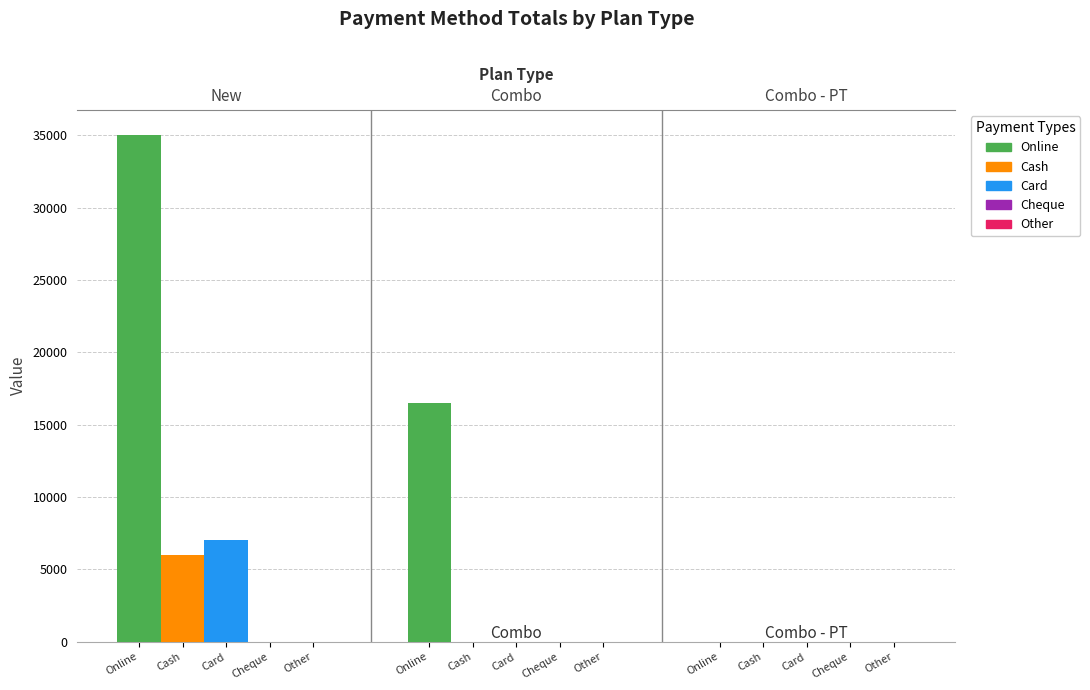

How many data points does each series have?

3